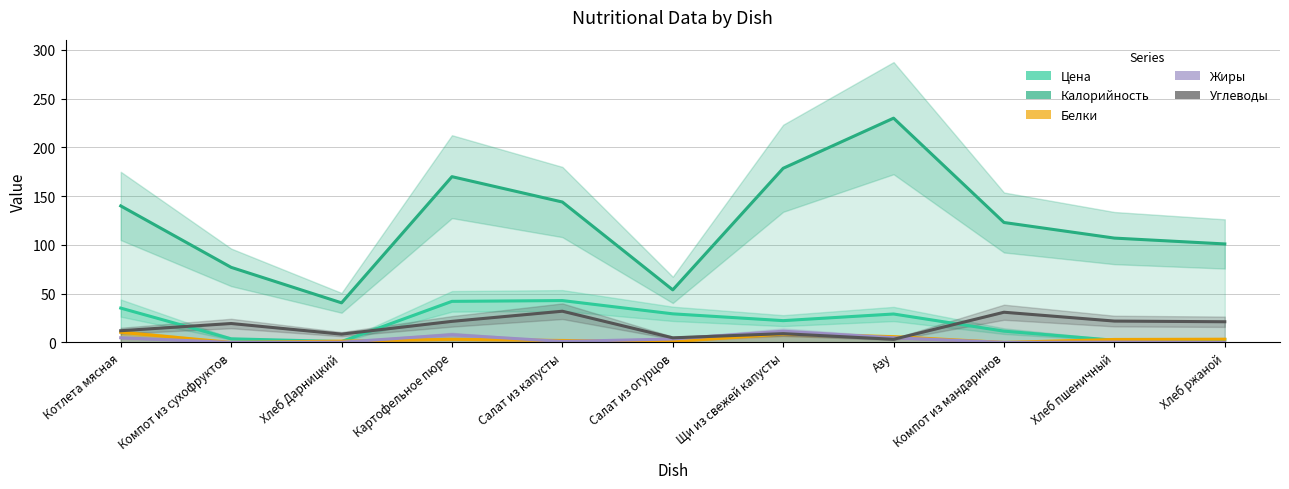

What is the difference between the maximum and minimum values in the Цена series?

42.0